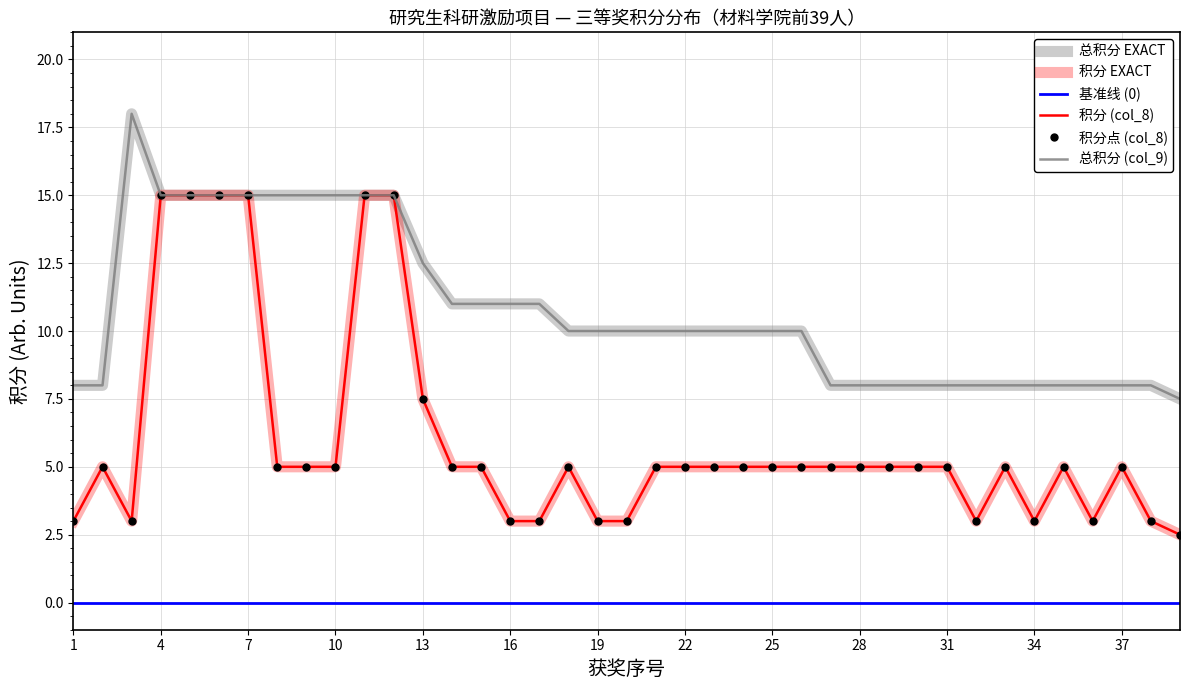

What is the difference between the 积分 (col_8) values at 13 and 14?

2.5